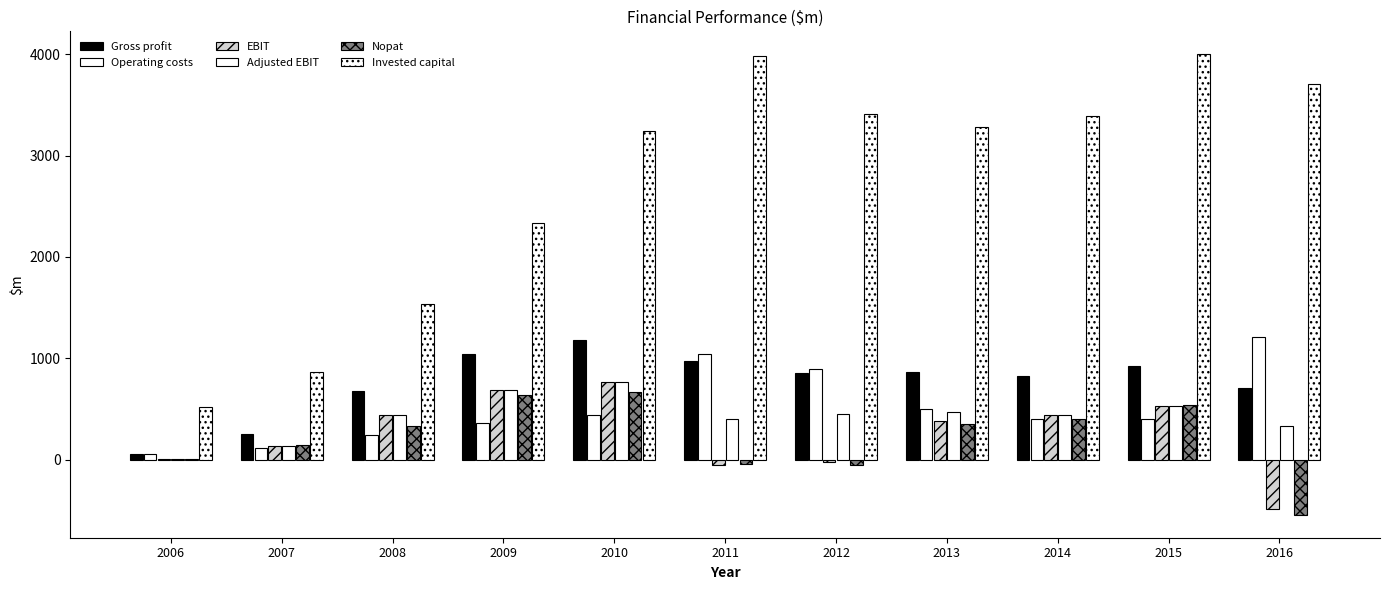

How many groups of bars are there?

11